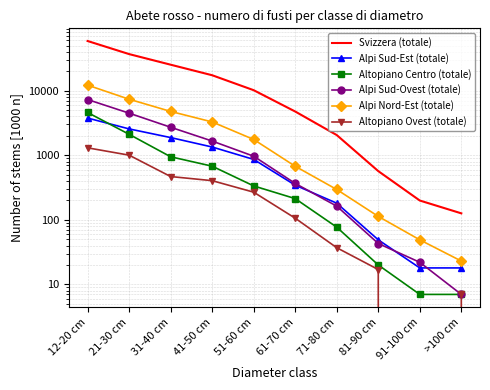

The Altopiano Ovest (totale) series shows 1303 at 12-20 cm. True or false?

True